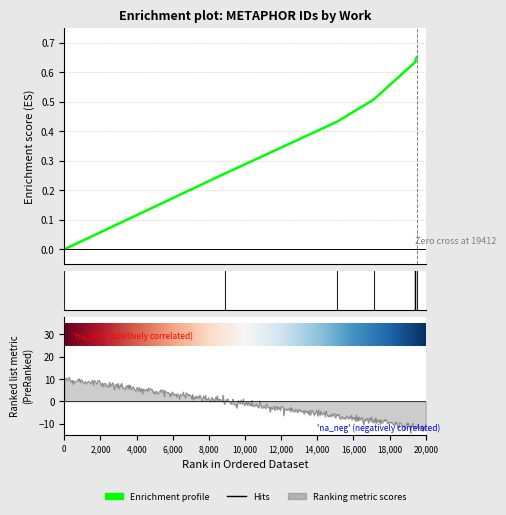

How many lines are shown in the chart?

1